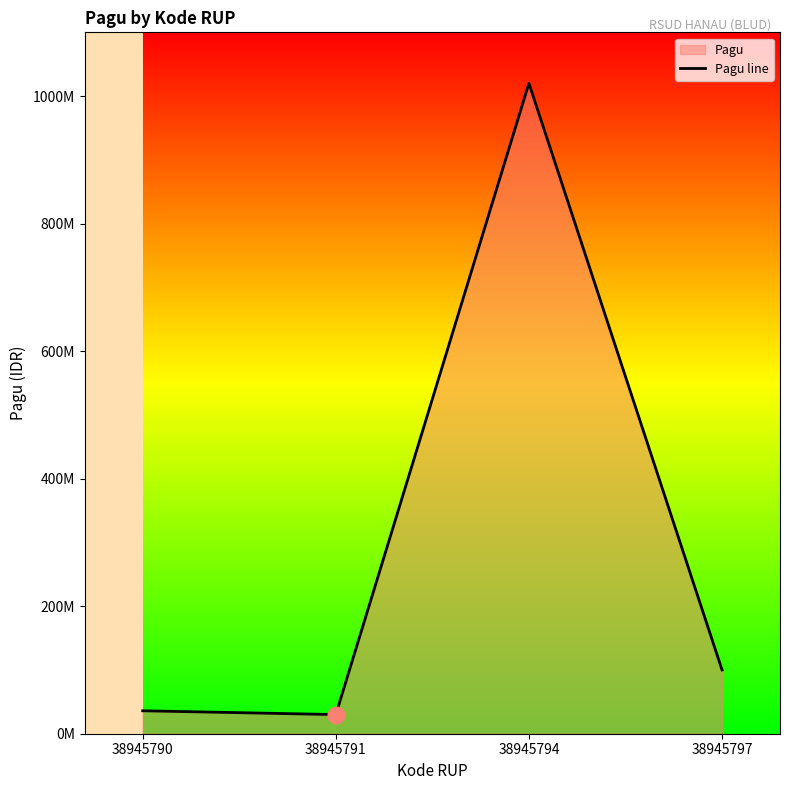

How many series are shown in this chart?

1